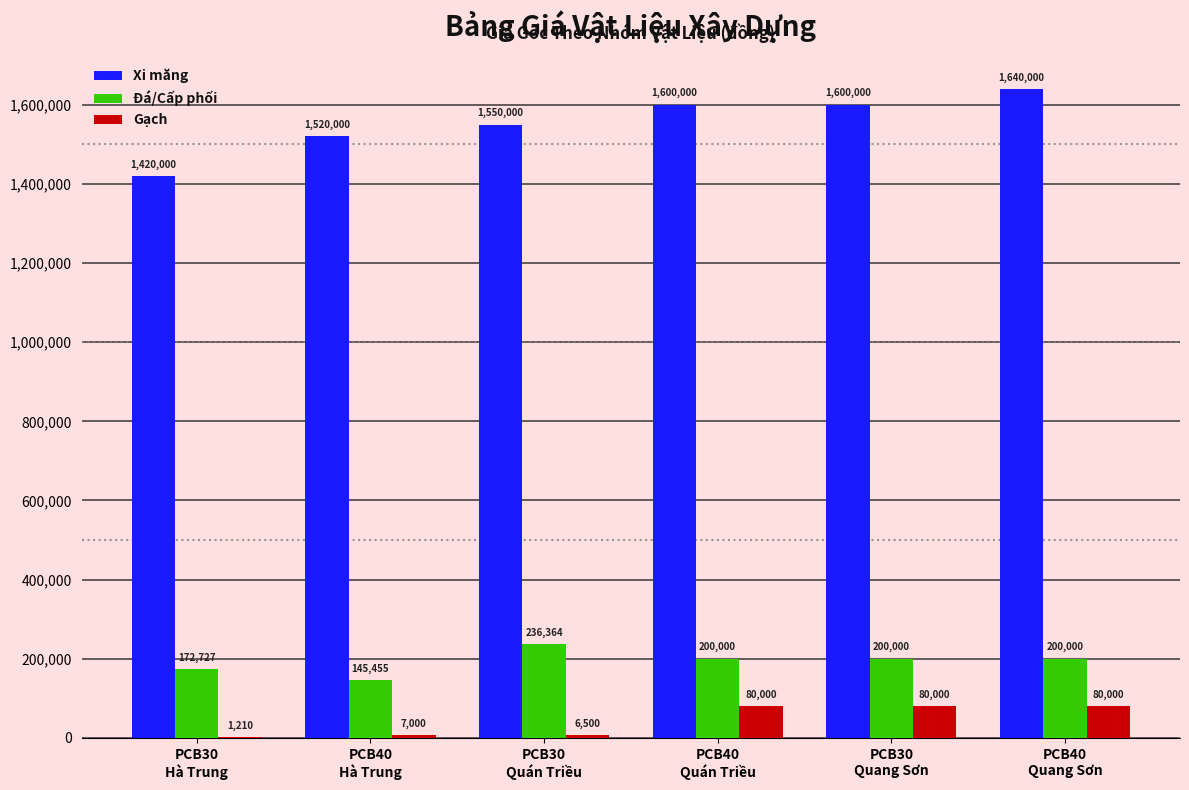

What is the sum of all Gạch values?

254710